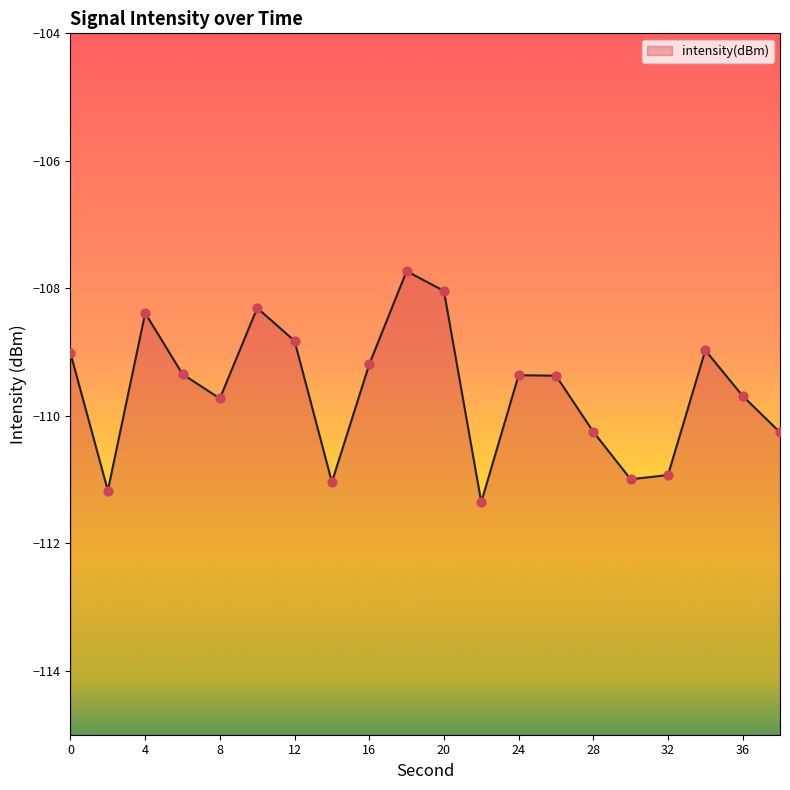

What is the change in value from 10 to 14?

-2.7